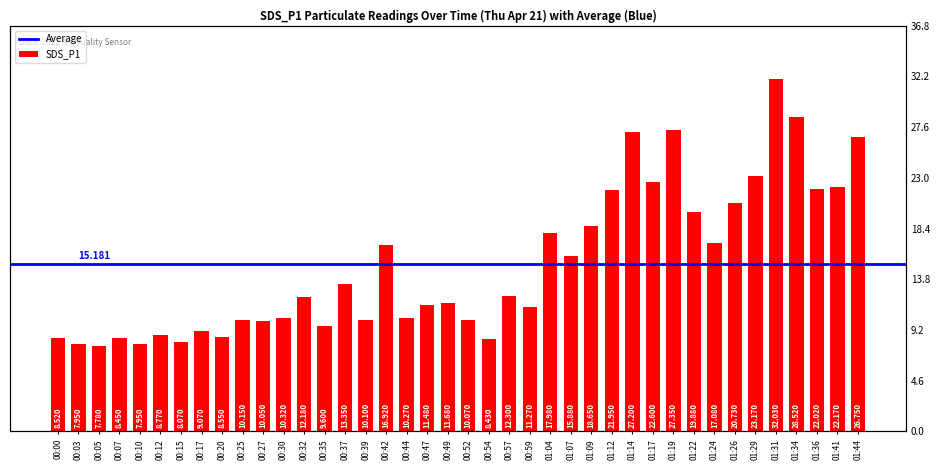

Rank the categories by value from lowest to highest.

00:05, 00:03, 00:10, 00:15, 00:54, 00:07, 00:00, 00:20, 00:12, 00:17, 00:35, 00:27, 00:52, 00:39, 00:25, 00:44, 00:30, 00:59, 00:47, 00:49, 00:32, 00:57, 00:37, 01:07, 00:42, 01:24, 01:04, 01:09, 01:22, 01:26, 01:12, 01:36, 01:41, 01:17, 01:29, 01:44, 01:14, 01:19, 01:34, 01:31